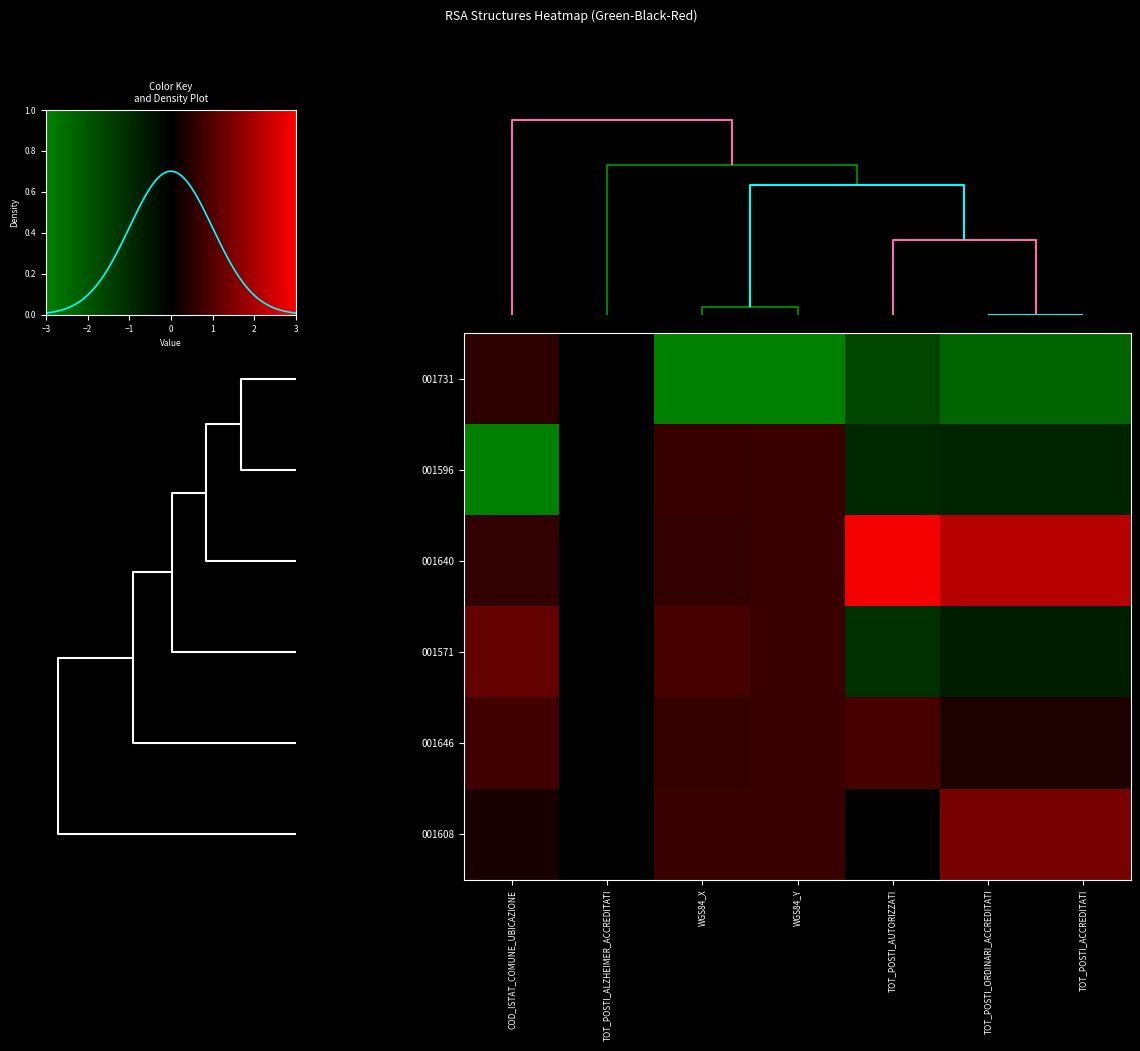

The 001646 series shows 0.7 at COD_ISTAT_COMUNE_UBICAZIONE. True or false?

False